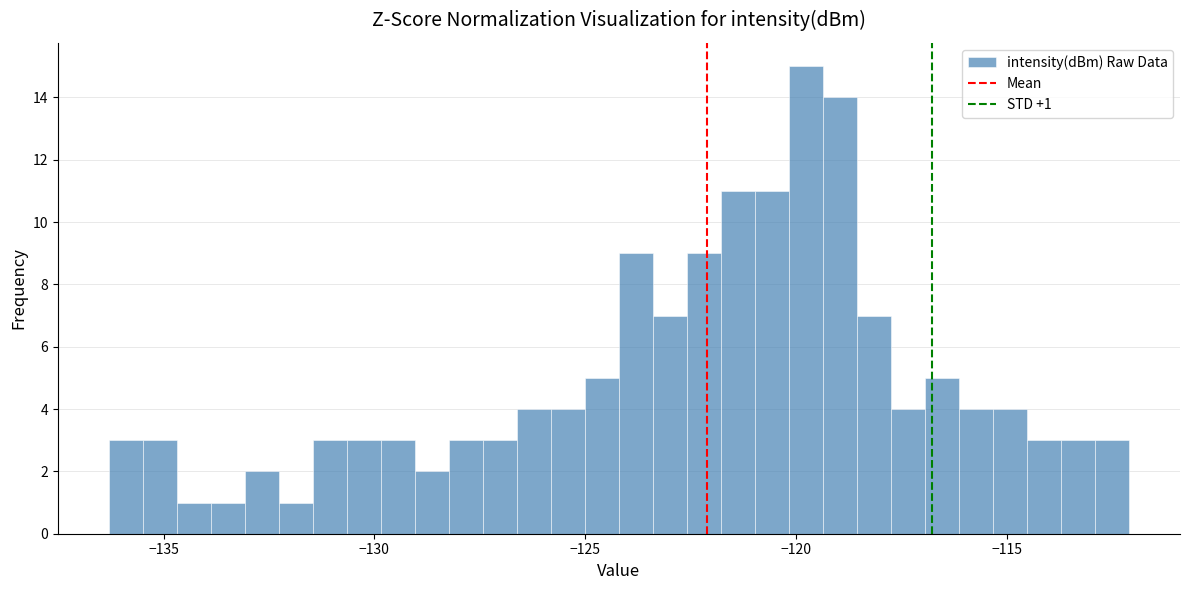

Around what value on the x-axis is the tallest bar? Give the approximate position of its centre, as read against the axis.

-120.0